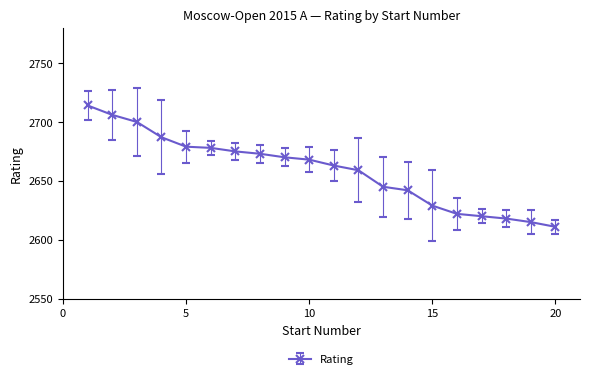

What is the difference between the maximum and second lowest values?

99